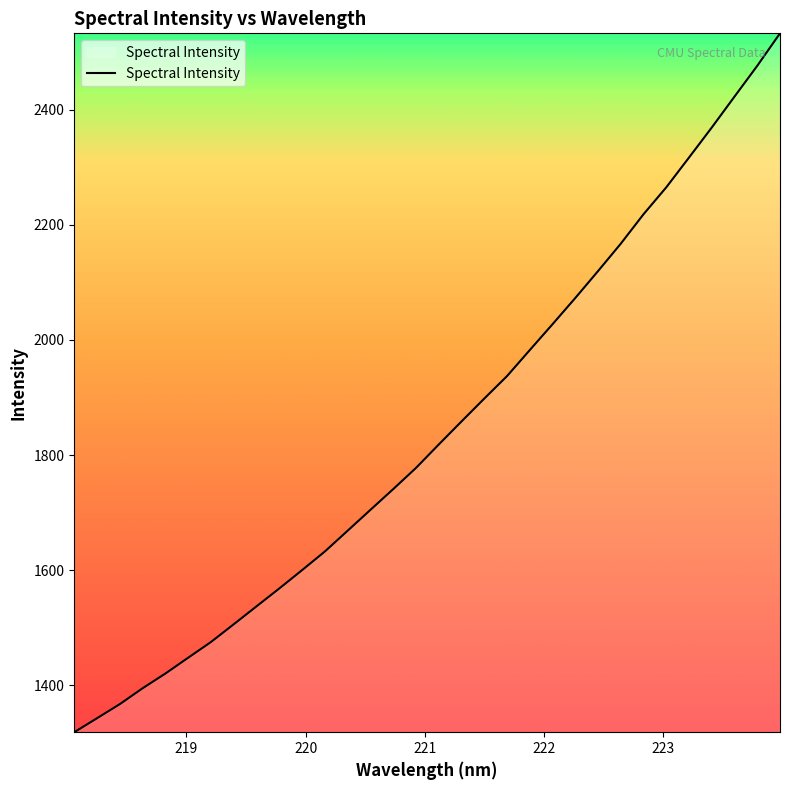

How many lines are shown in the chart?

1